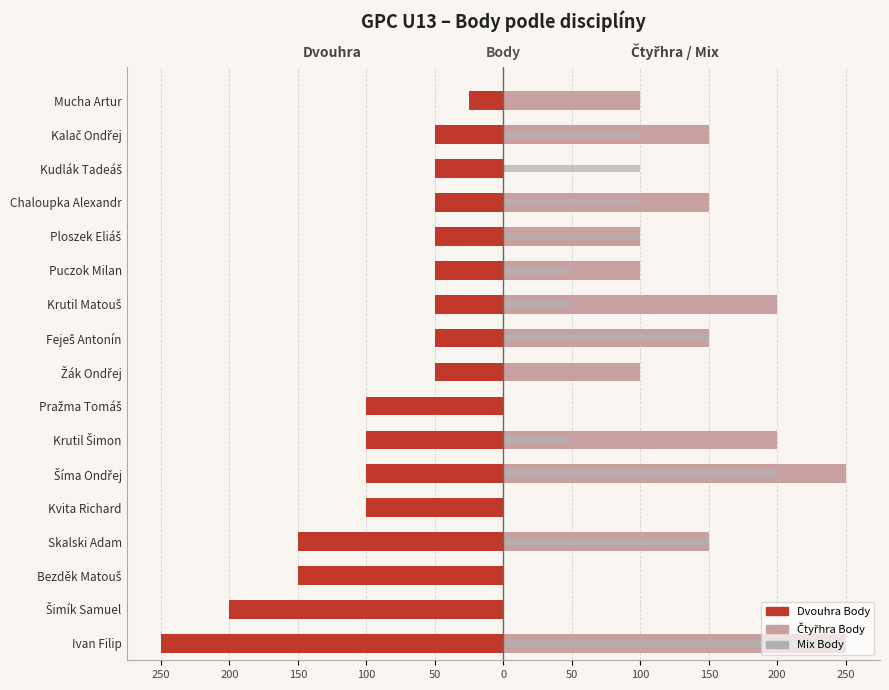

Reading right to left, list all the values displayed in this chart.

Dvouhra Body: -25	-50	-50	-50	-50	-50	-50	-50	-50	-100	-100	-100	-100	-150	-150	-200	-250
Čtyřhra Body: 100	150	0	150	100	100	200	150	100	0	200	250	0	150	0	0	250
Mix Body: 0	100	100	100	100	50	50	150	0	0	50	200	0	150	0	0	250